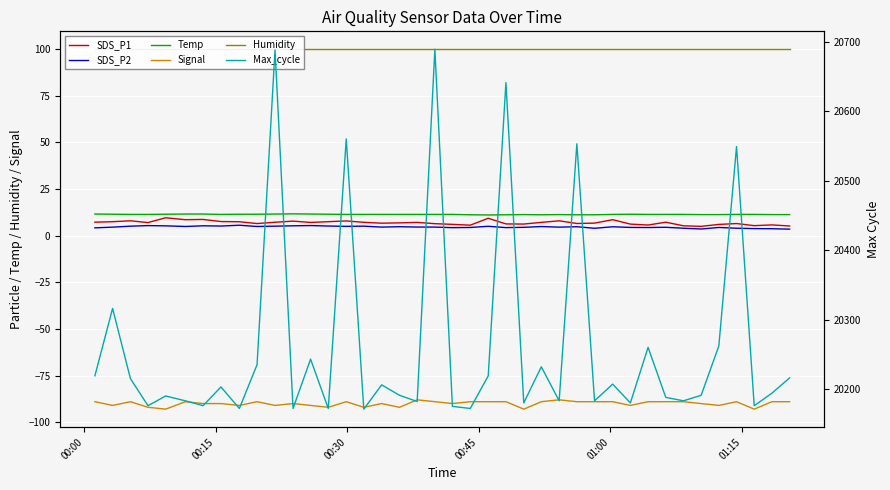

How many data points in Max_cycle are less than 20194?

20